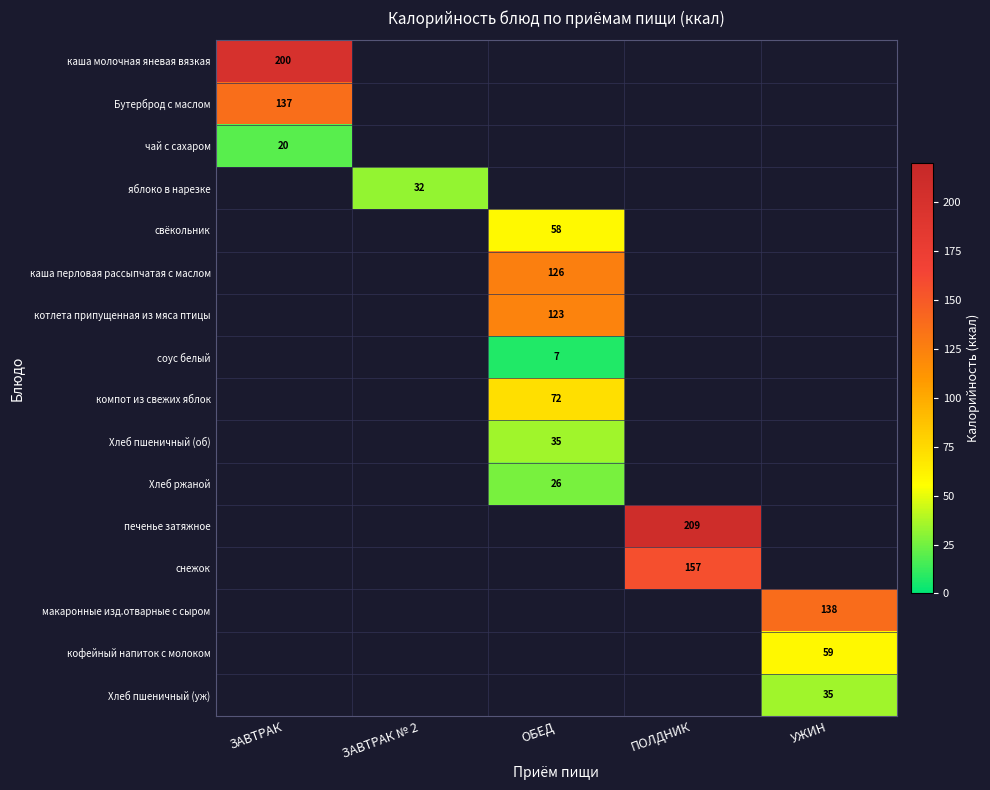

True or false: кофейный напиток с молоком has a value of 30 at УЖИН.

False